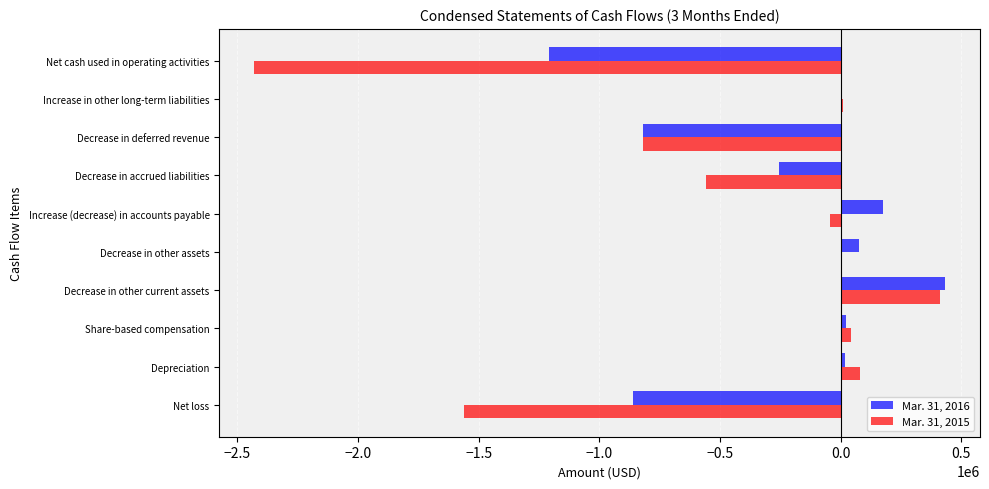

What is the sum of all Mar. 31, 2016 values?

-2414008